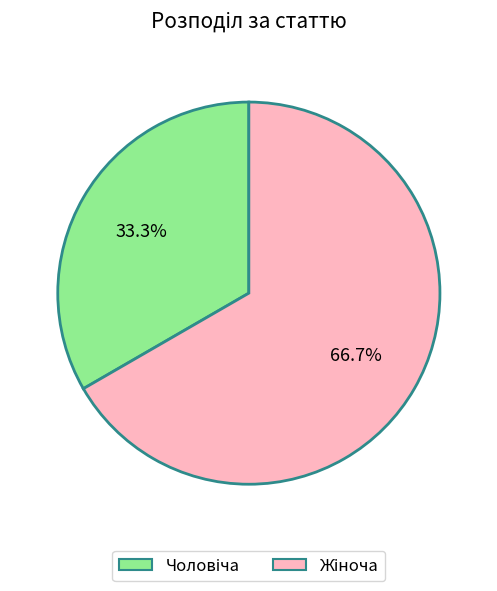

To the nearest percent, what is the average slice percentage?

50%